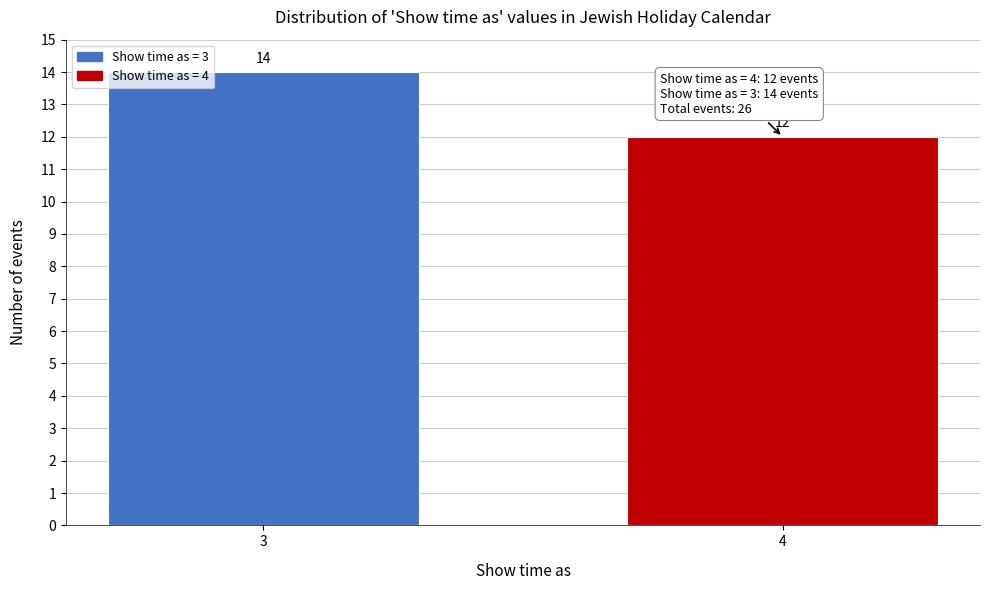

Reading left to right, transcribe all the data shown in this chart.

14	12